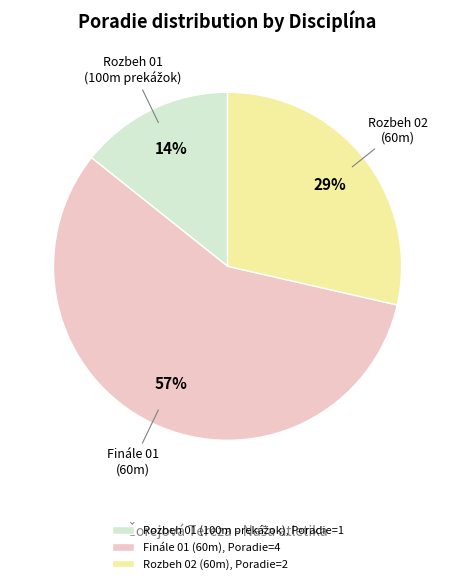

True or false: Finále 01 (60m), Poradie=4 accounts for 69% of the total.

False